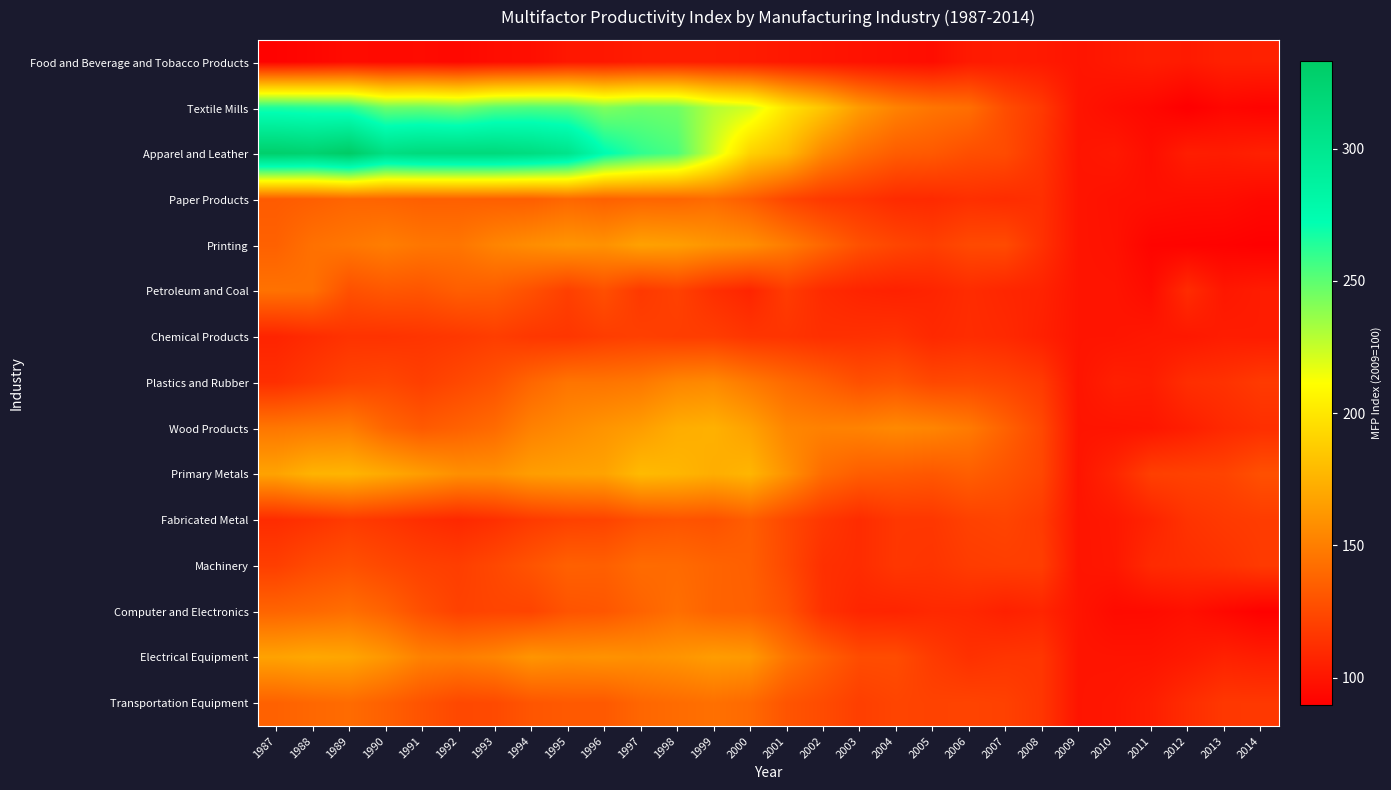

What is the spread (max minus min) of values at 1997?

157.7